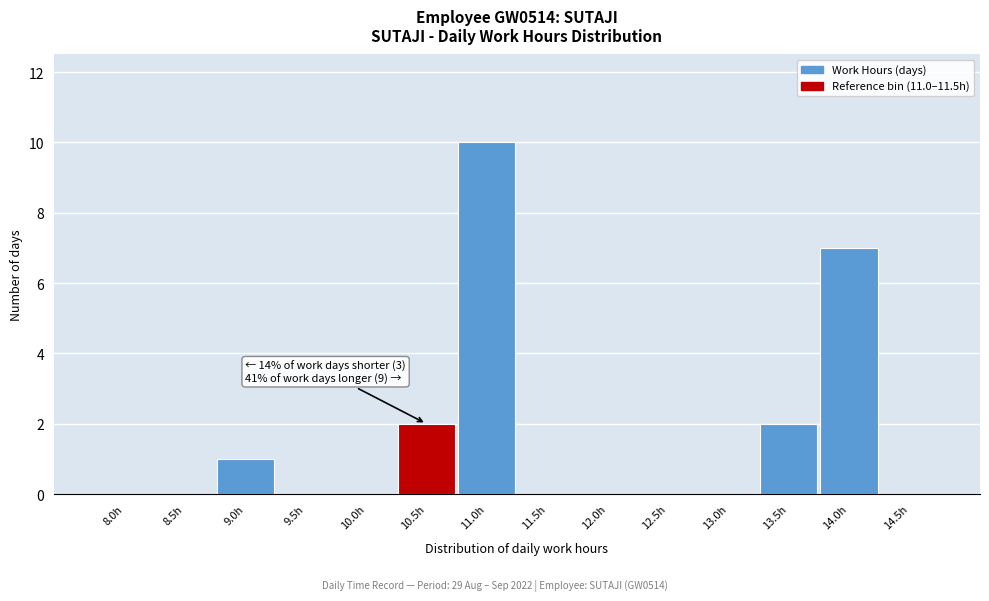

Reading left to right, what are all the values shown in this chart?

8.0h=0	8.5h=0	9.0h=1	9.5h=0	10.0h=0	10.5h=2	11.0h=10	11.5h=0	12.0h=0	12.5h=0	13.0h=0	13.5h=2	14.0h=7	14.5h=0